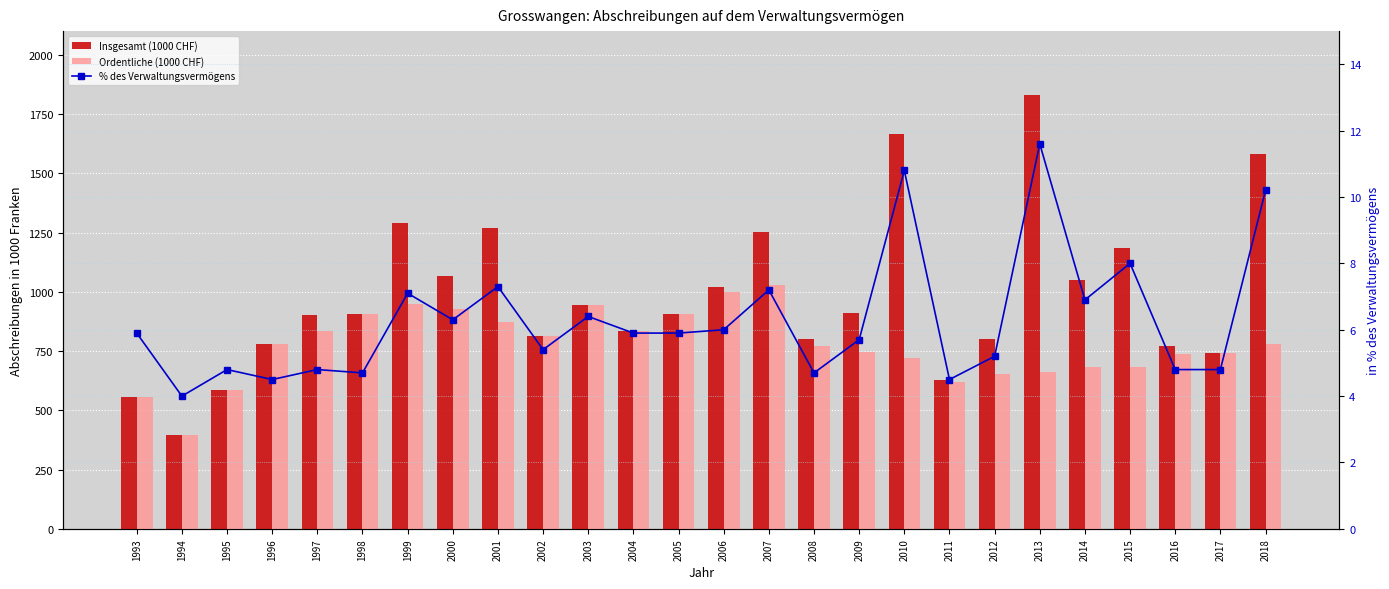

Is it true that Ordentliche (1000 CHF) equals 1203.8 at 2002?

False